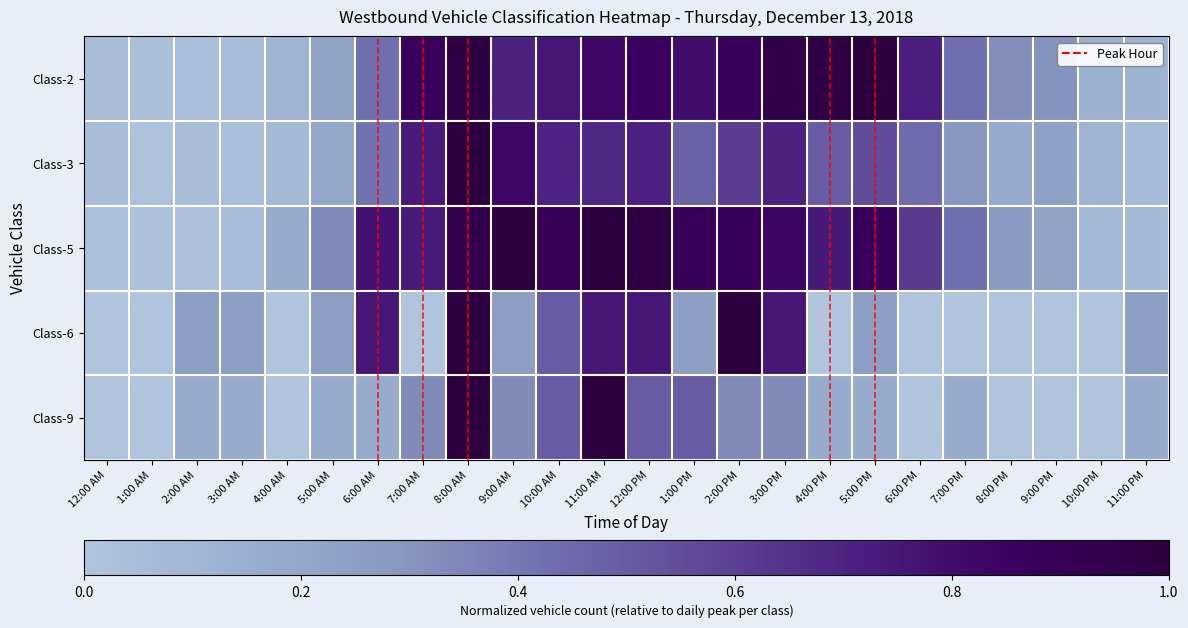

What is the difference between the highest and lowest values at 4:00 PM?

1.0